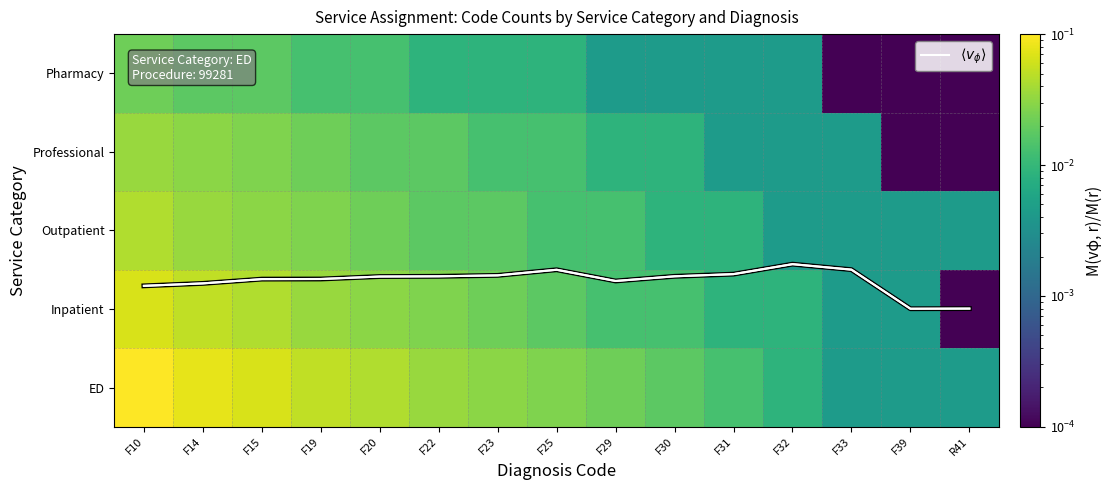

What value does the $\langle v_\phi \rangle$ series have at F29?

1.9